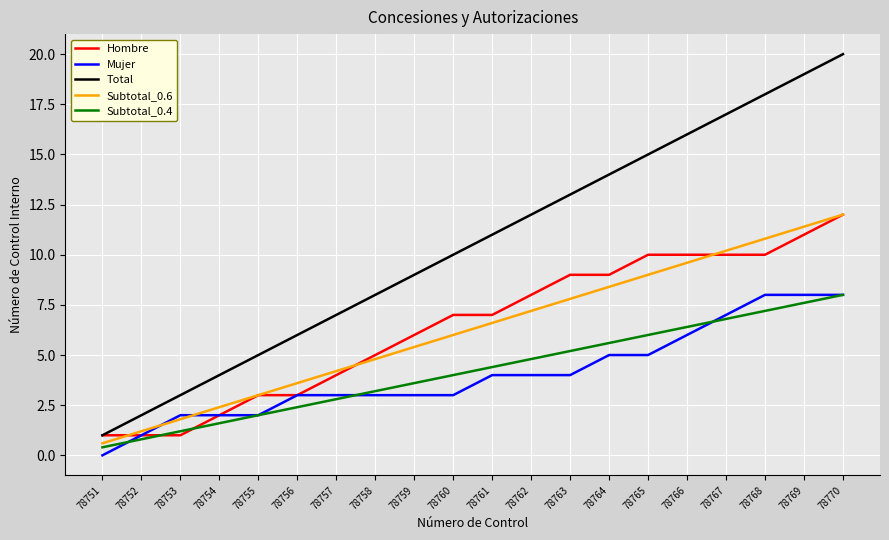

What are all the series names shown in the legend?

Hombre, Mujer, Total, Subtotal_0.6, Subtotal_0.4